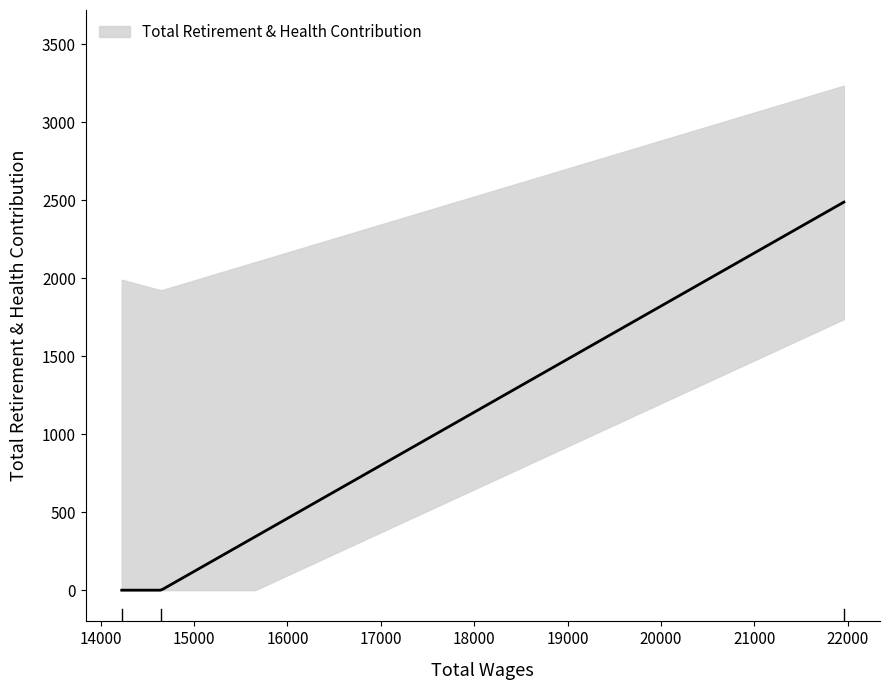

What is the difference between the maximum and minimum values?

2487